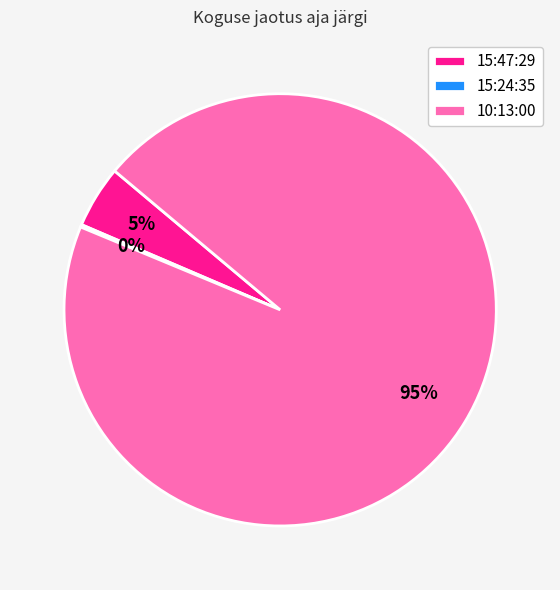

What is the majority slice?

10:13:00